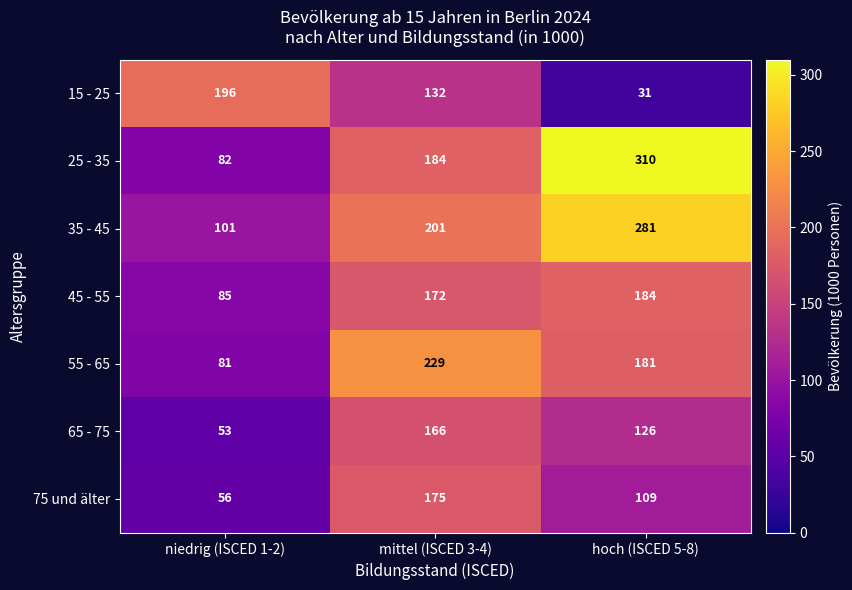

Which series has the largest total across all categories?

35 - 45